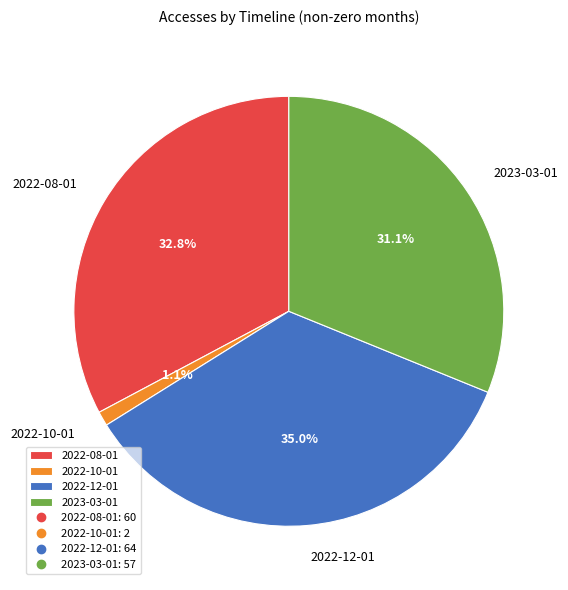

What percentage is the 2023-03-01 slice, to the nearest percent?

31%